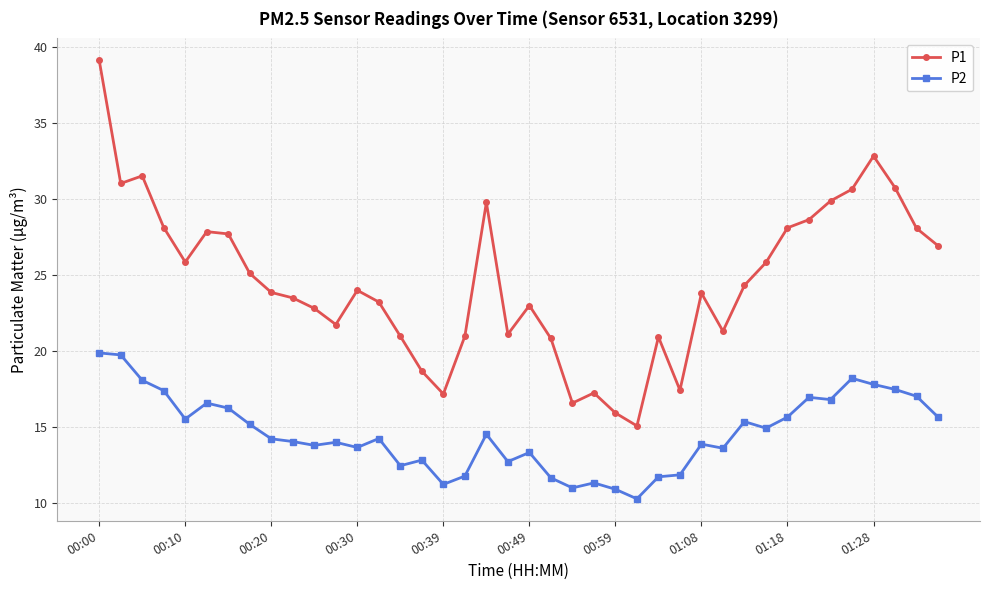

What is the difference between the second highest and second lowest values in the P2 series?

8.8